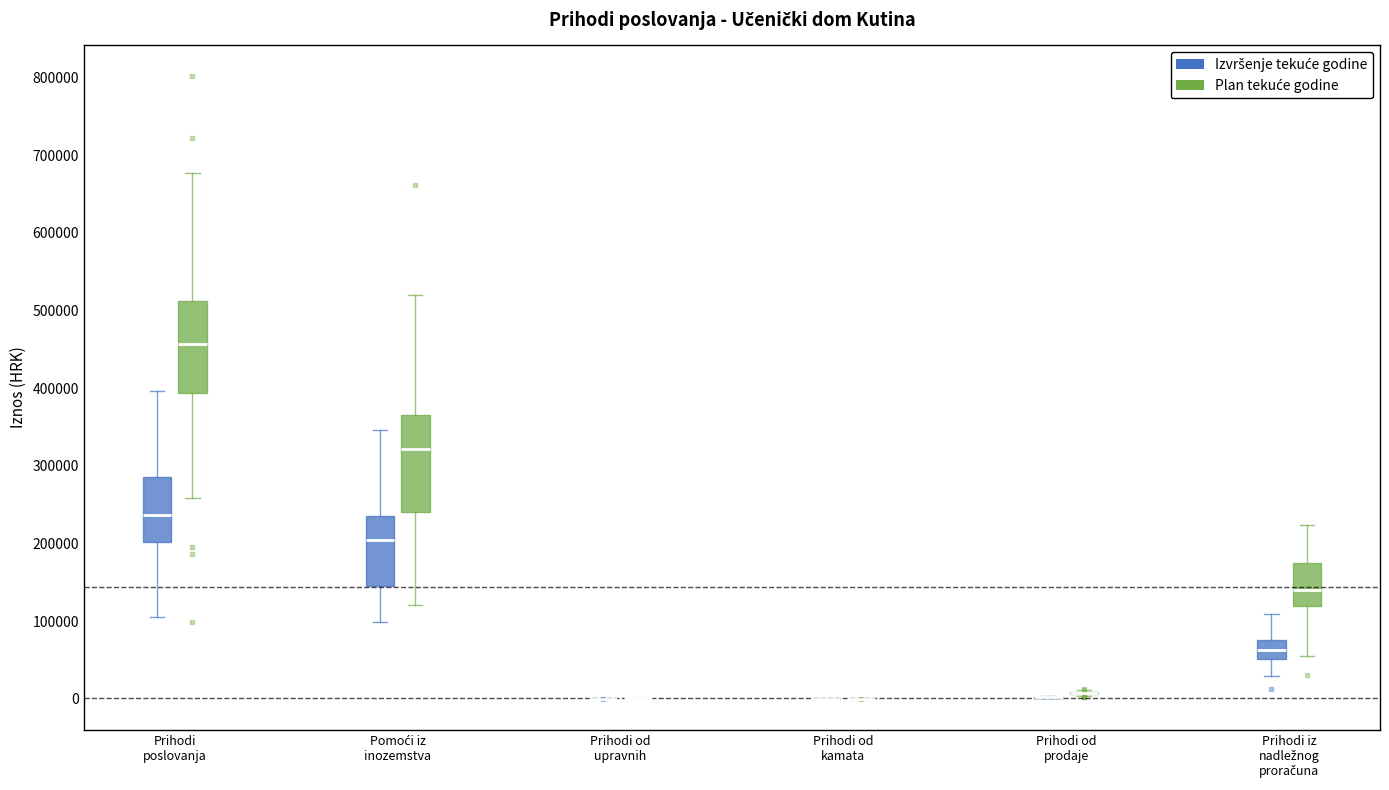

Reading left to right, transcribe this box plot: for each box, give where its median line is, the range the box spans, and where its two whiskers end, as read against the y-axis. The values are not printed on the chart, so give them approximately, as read against the axis.

Prihodi poslovanja (Izvršenje tekuće godine): median 240000, box 200000 to 290000, whiskers 100000 to 400000
Prihodi poslovanja (Plan tekuće godine): median 460000, box 390000 to 510000, whiskers 260000 to 680000
Pomoći iz inozemstva (Izvršenje tekuće godine): median 200000, box 150000 to 240000, whiskers 100000 to 350000
Pomoći iz inozemstva (Plan tekuće godine): median 320000, box 240000 to 370000, whiskers 120000 to 520000
Prihodi od upravnih (Izvršenje tekuće godine): box collapsed to a line at 0, whiskers 0 to 0
Prihodi od upravnih (Plan tekuće godine): box collapsed to a line at 0, whiskers 0 to 0
Prihodi od kamata (Izvršenje tekuće godine): box collapsed to a line at 0, whiskers 0 to 0
Prihodi od kamata (Plan tekuće godine): box collapsed to a line at 0, whiskers 0 to 0
Prihodi od prodaje (Izvršenje tekuće godine): box collapsed to a line at 0, whiskers 0 to 0
Prihodi od prodaje (Plan tekuće godine): box collapsed to a line at 10000, whiskers 0 to 10000
Prihodi iz nadležnog proračuna (Izvršenje tekuće godine): median 60000, box 50000 to 80000, whiskers 30000 to 110000
Prihodi iz nadležnog proračuna (Plan tekuće godine): median 140000, box 120000 to 170000, whiskers 50000 to 220000